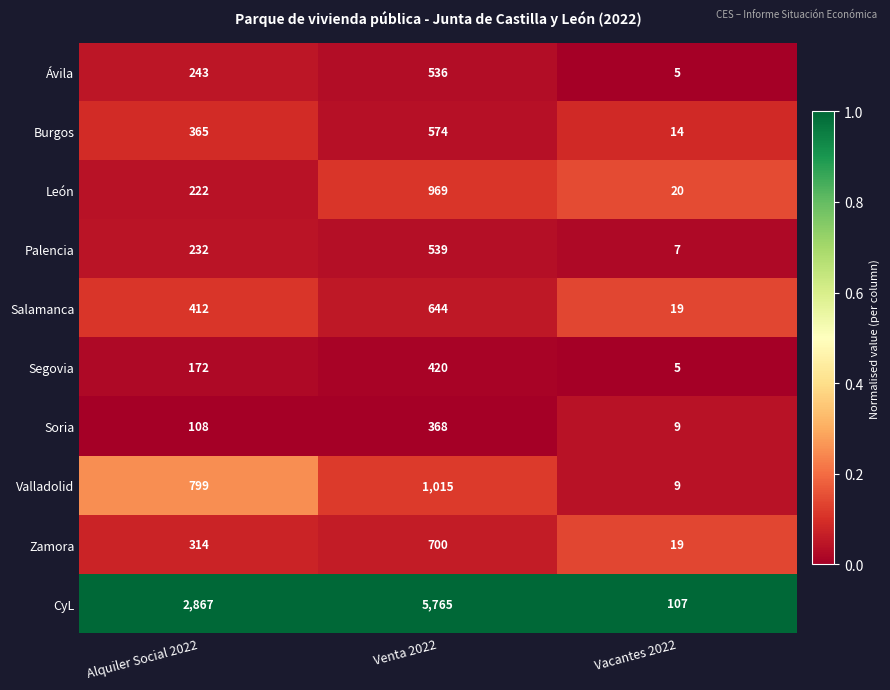

Which series has the largest total across all categories?

CyL